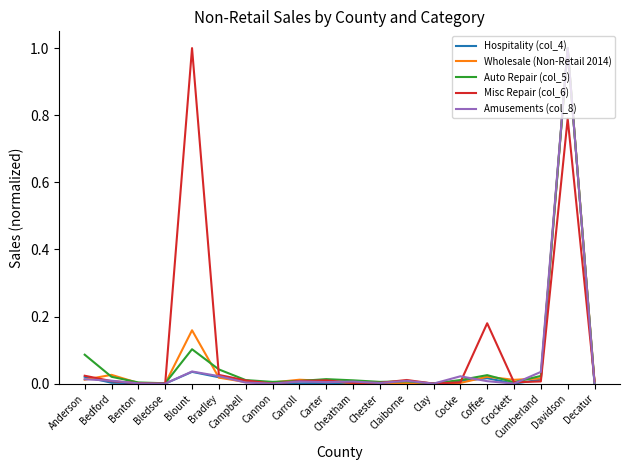

Which category has the highest value across all series?

Davidson